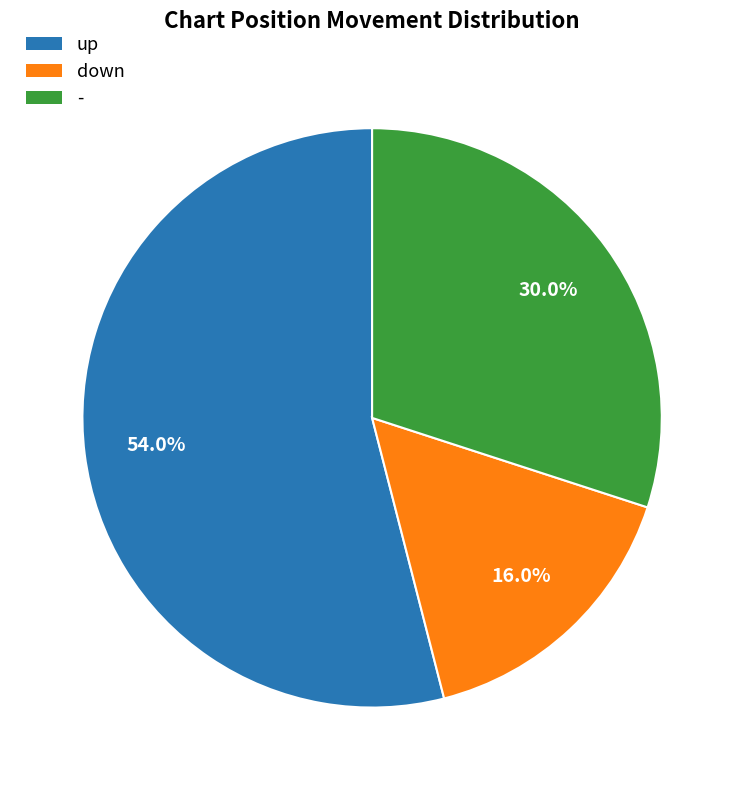

Which slice is the largest?

up